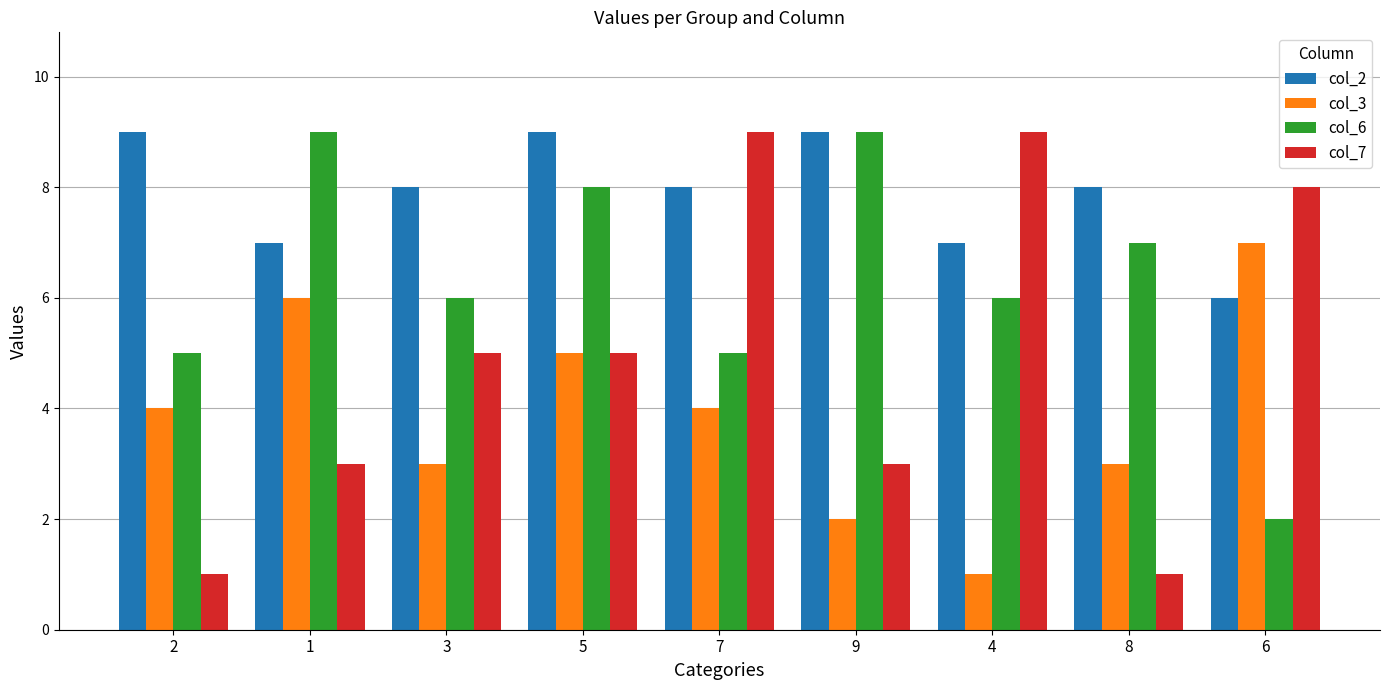

What position from the right is 5?

6